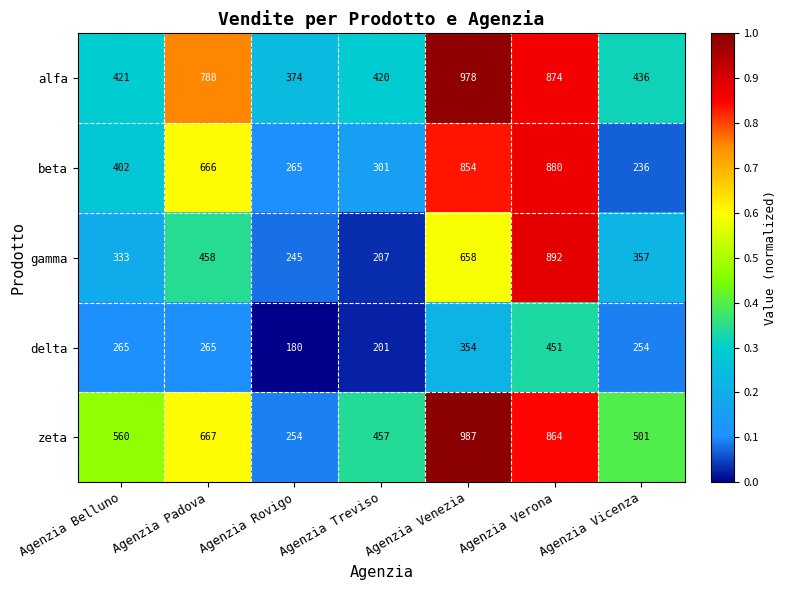

What is the difference between the highest and lowest values at Agenzia Rovigo?

194